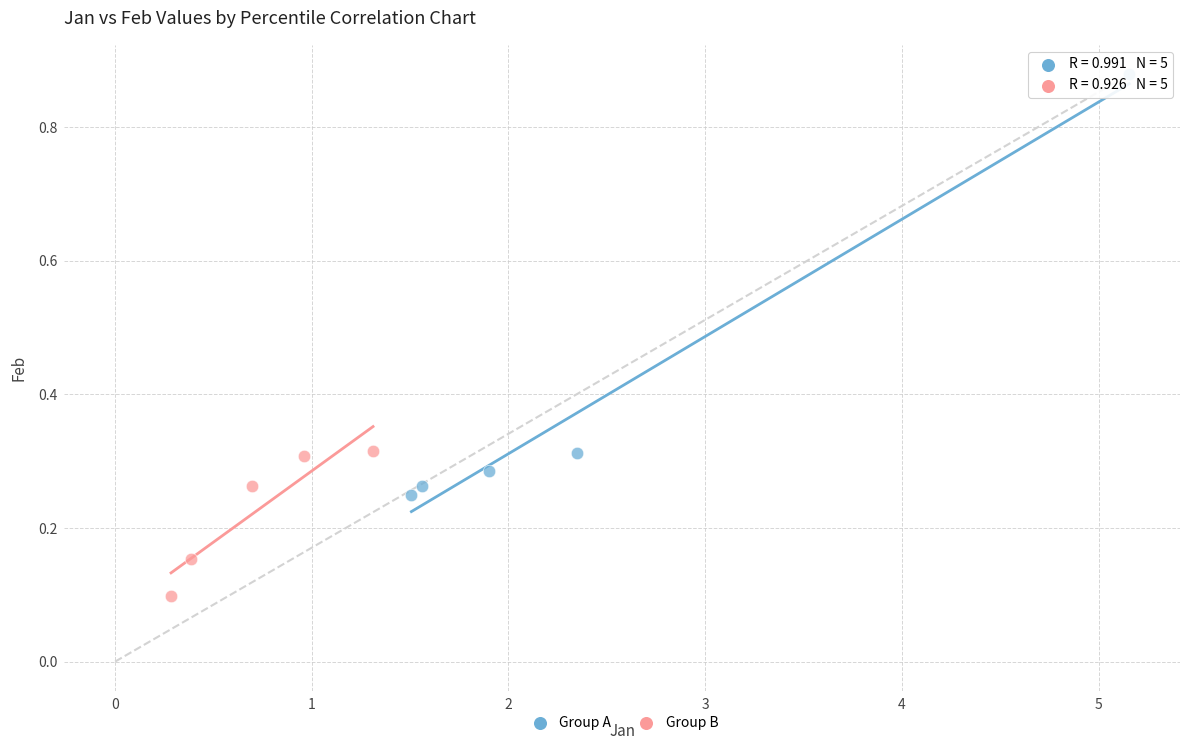

Which series has the widest spread of Y values?

Group A